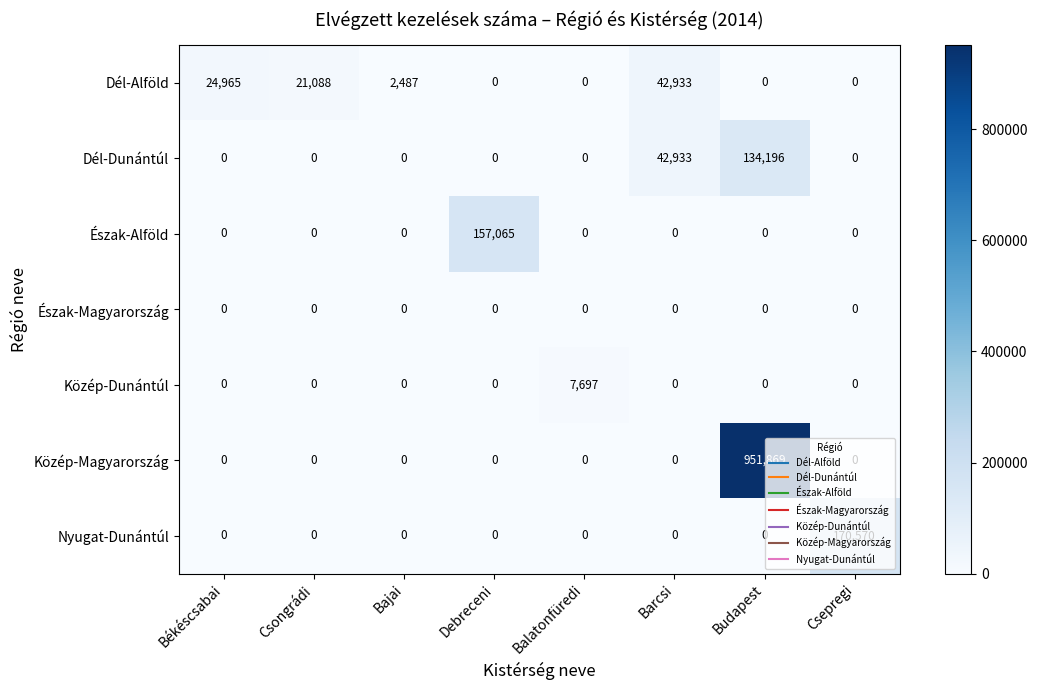

Which category has the highest value in the Közép-Magyarország series?

Budapest